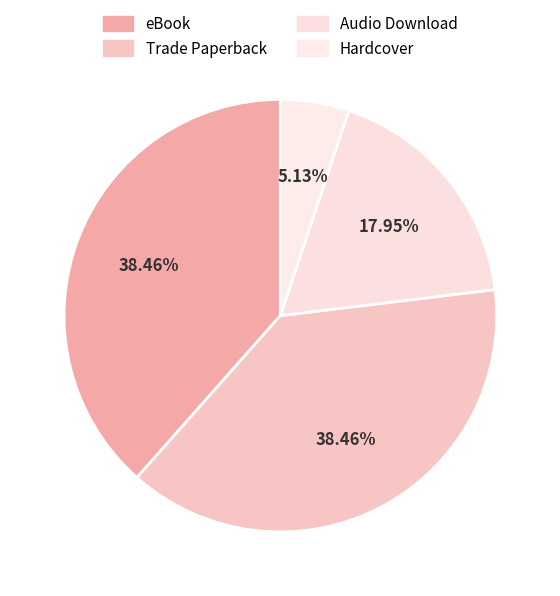

Count the number of slices in the pie.

4